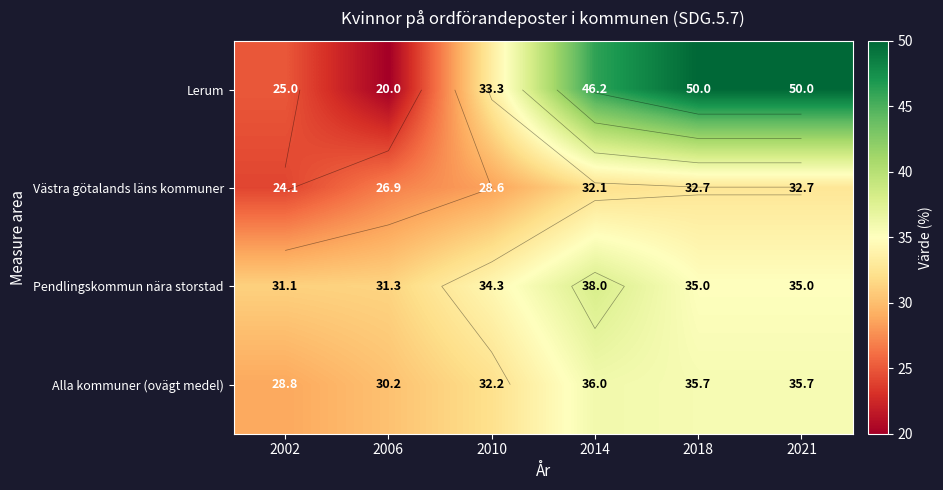

What is the sum of all Lerum values?

224.5